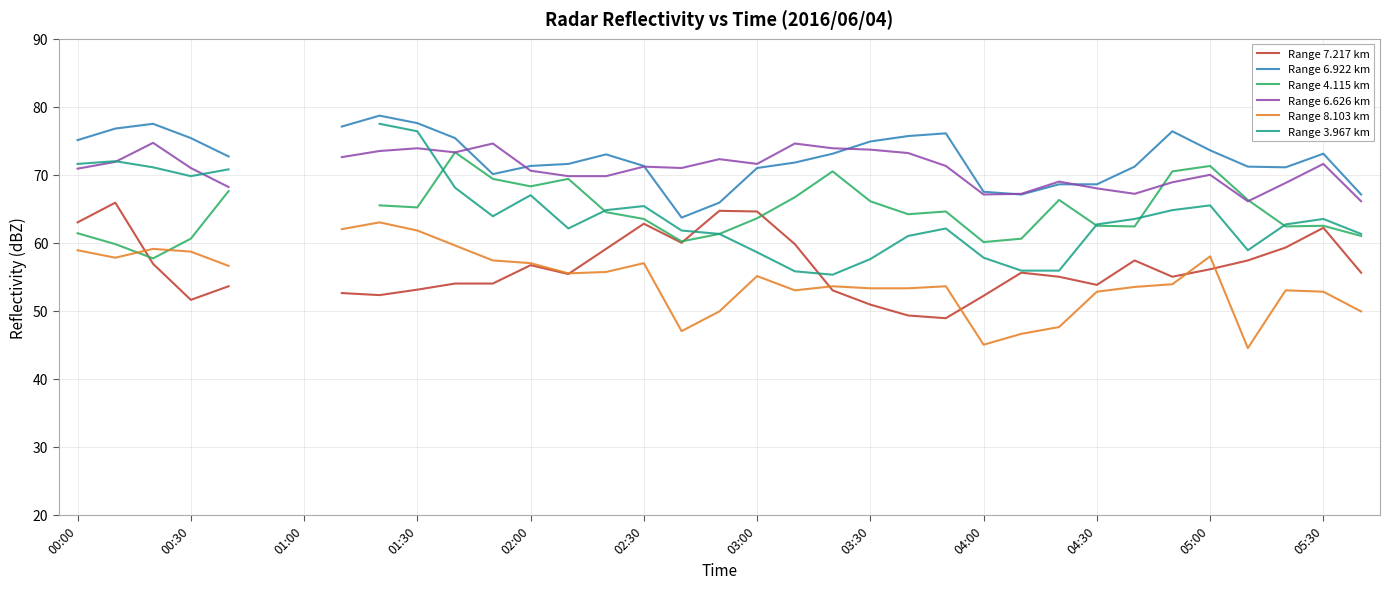

How many values in the Range 6.922 km series exceed 71?

24